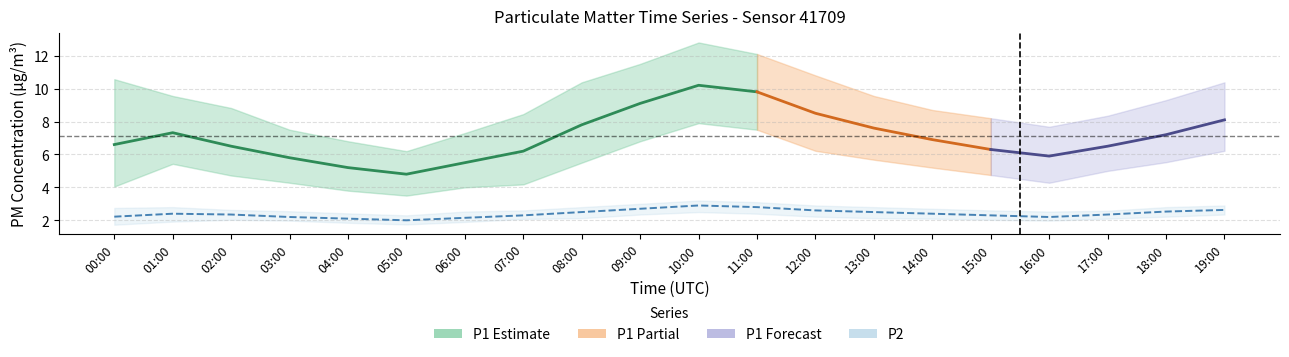

True or false: P2 has more than 0 points higher than both neighbors.

True